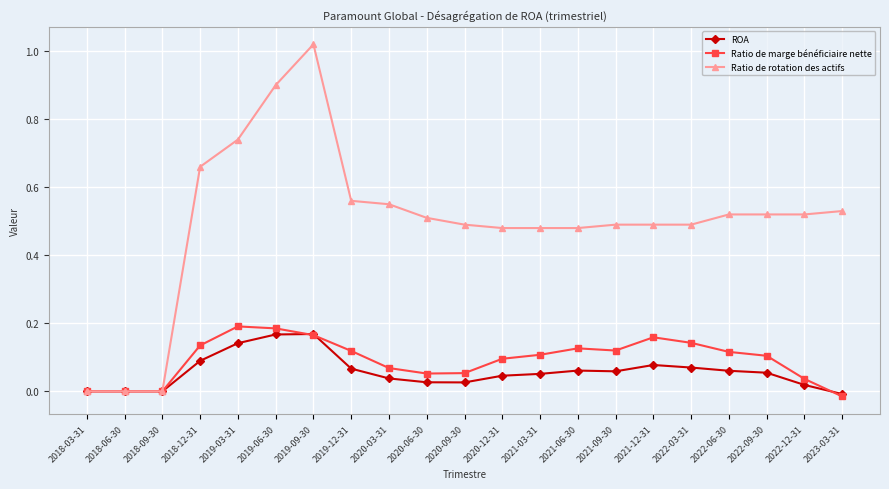

Which series has the widest spread of values?

Ratio de rotation des actifs